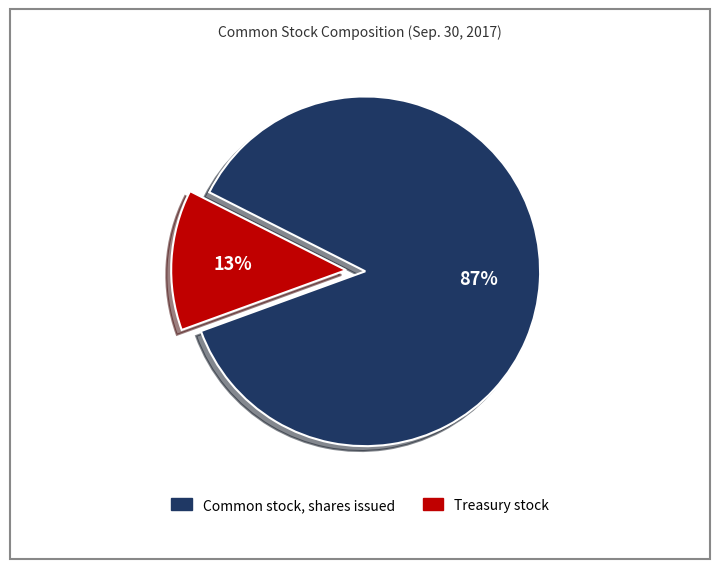

True or false: Common stock, shares issued accounts for 77% of the total.

False